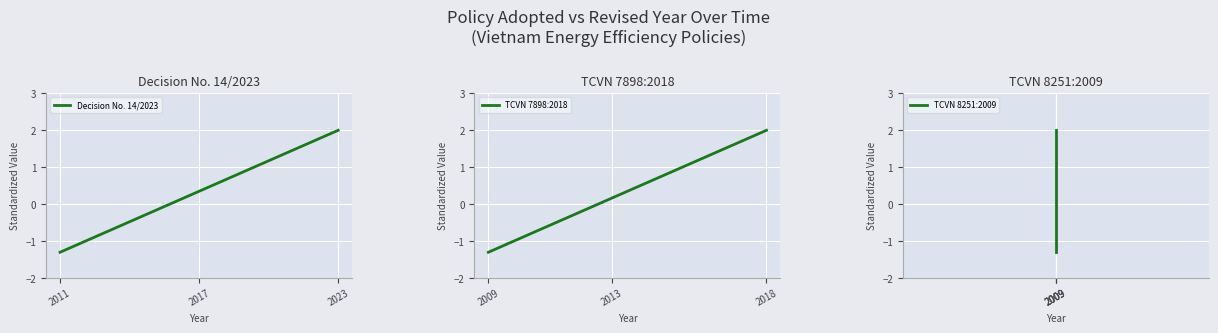

Is it true that Decision No. 14/2023 equals 2.8 at 2023?

False